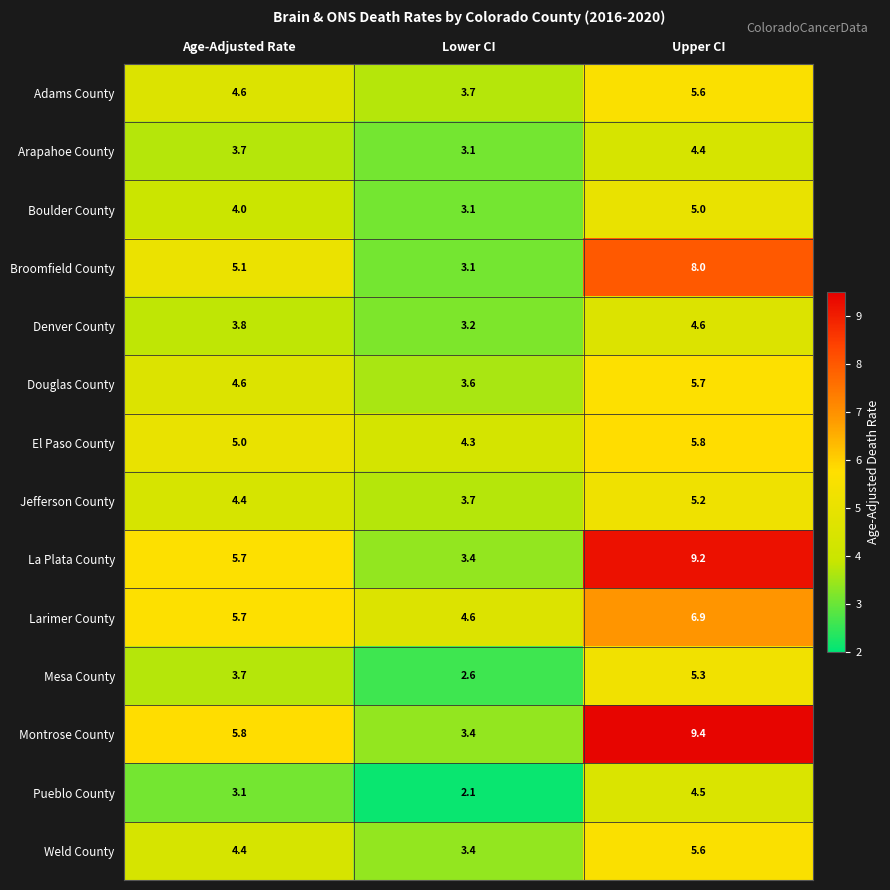

What is the difference between the highest and lowest values at Lower CI?

2.5